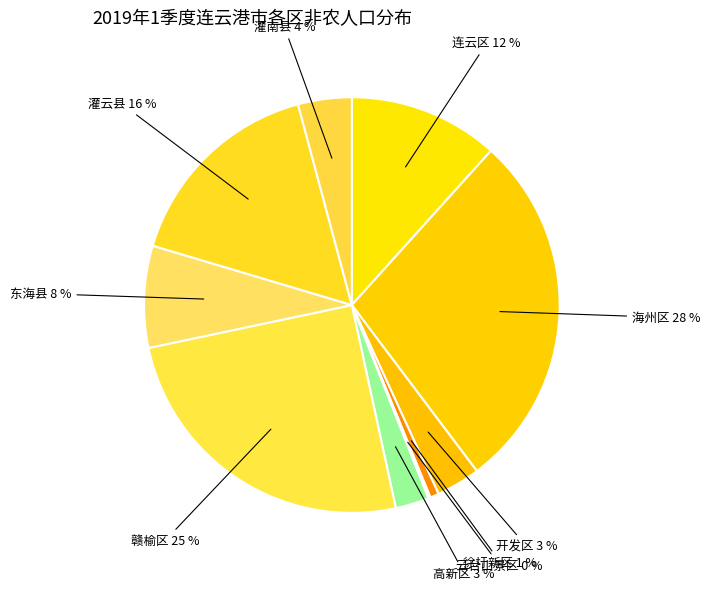

To the nearest percent, what is the combined percentage of 开发区 and 高新区?

6%